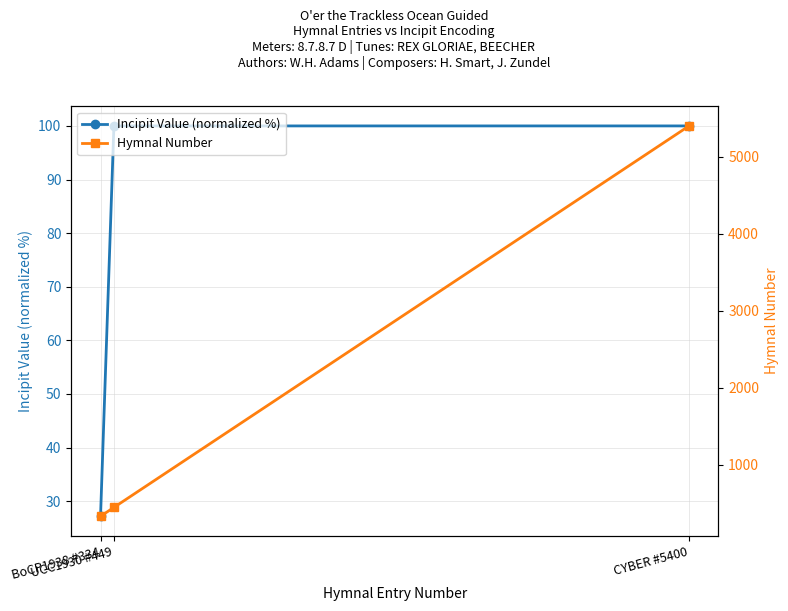

What is the label of the 3rd point from the right?

BoCP1938 #334